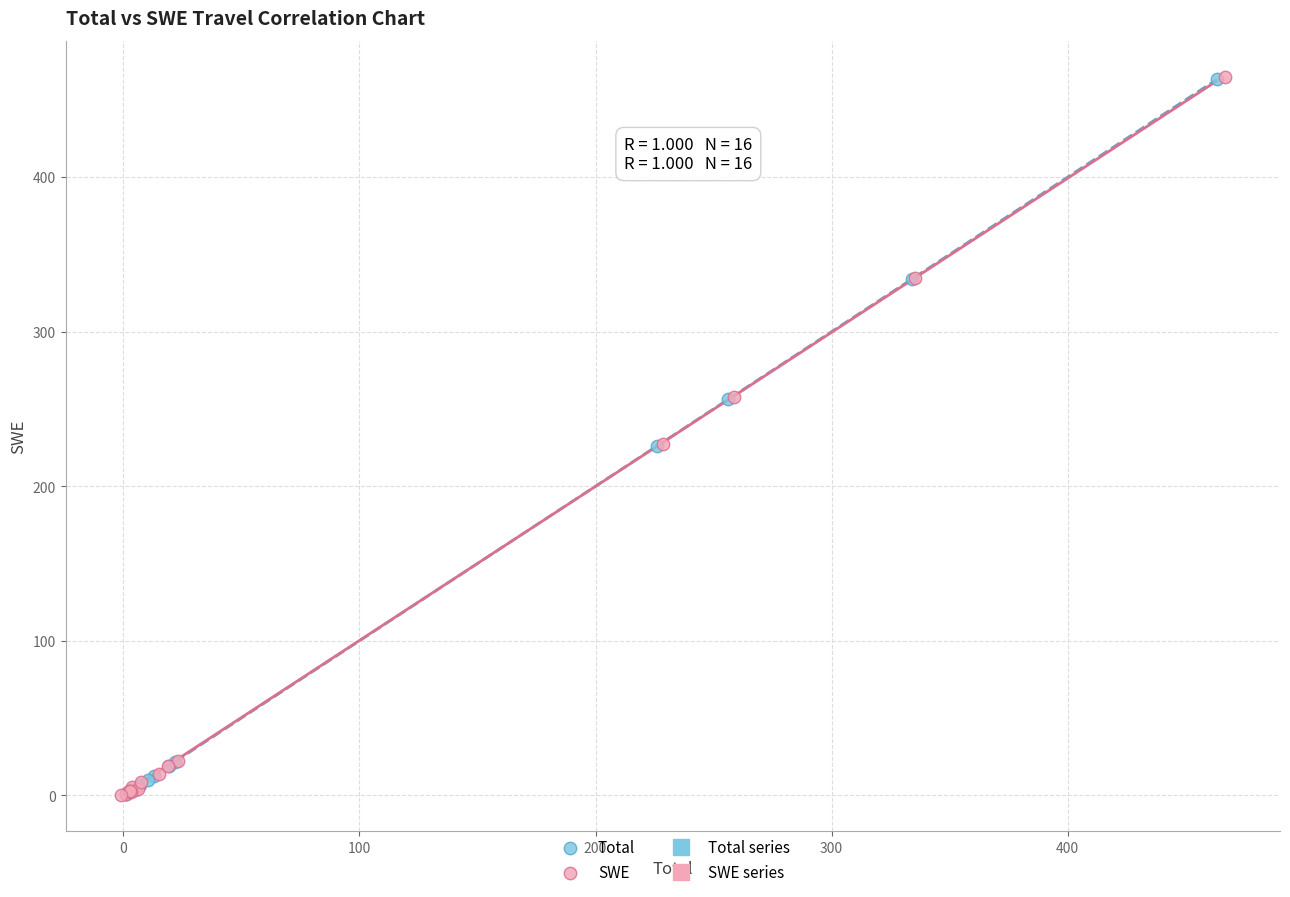

Which series has the largest Y range (max minus min)?

SWE